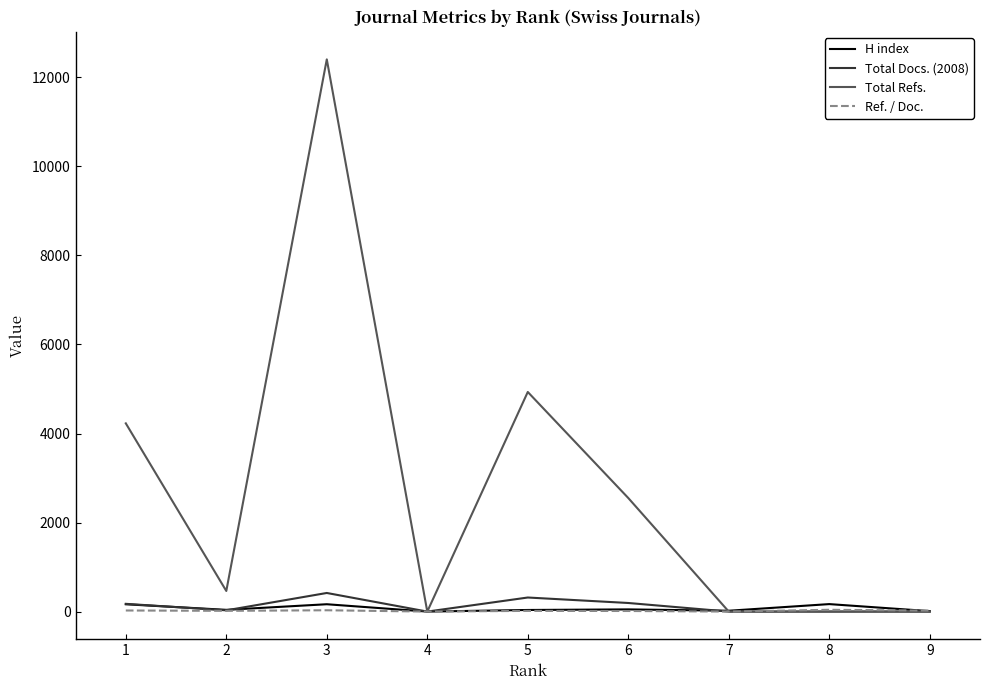

What is the sum of all Total Docs. (2008) values?

1129.0